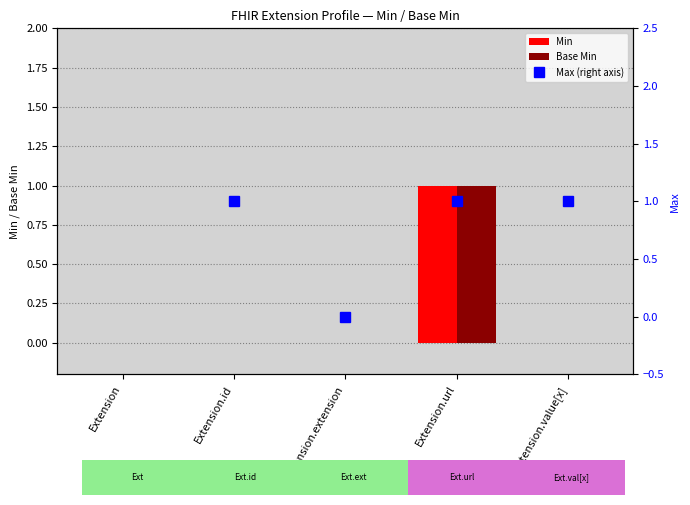

List the labels in order of Min value, largest first.

Extension.url, Extension, Extension.id, Extension.extension, Extension.value[x]